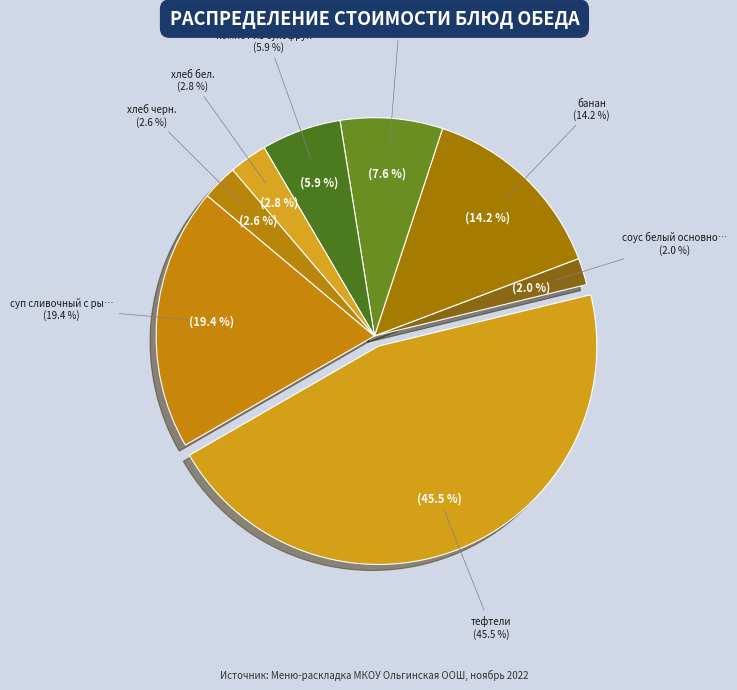

Which has a higher value, суп сливочный с рыбой (горбуша) or соус белый основной?

суп сливочный с рыбой (горбуша)